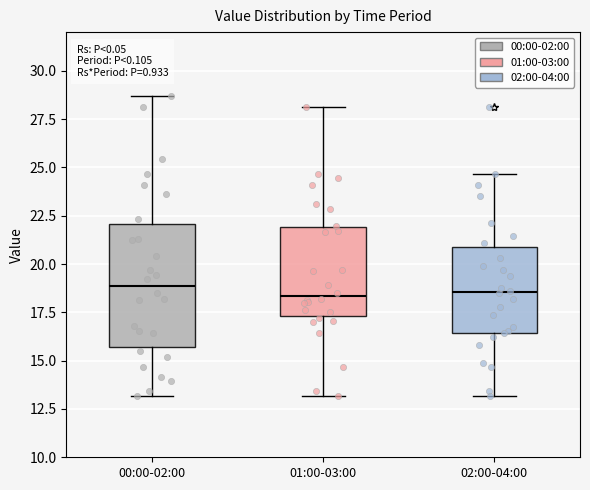

Where does the upper whisker of the box for 02:00-04:00 end on the y-axis? The values are not printed on the chart, so give them approximately, as read against the axis.

24.5